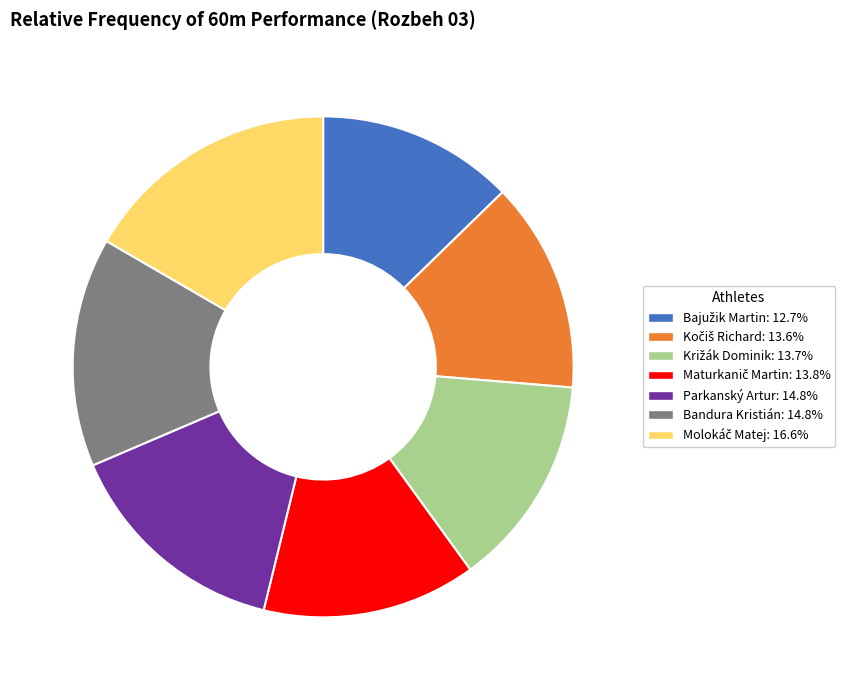

Is there any slice that represents more than half of the pie?

No